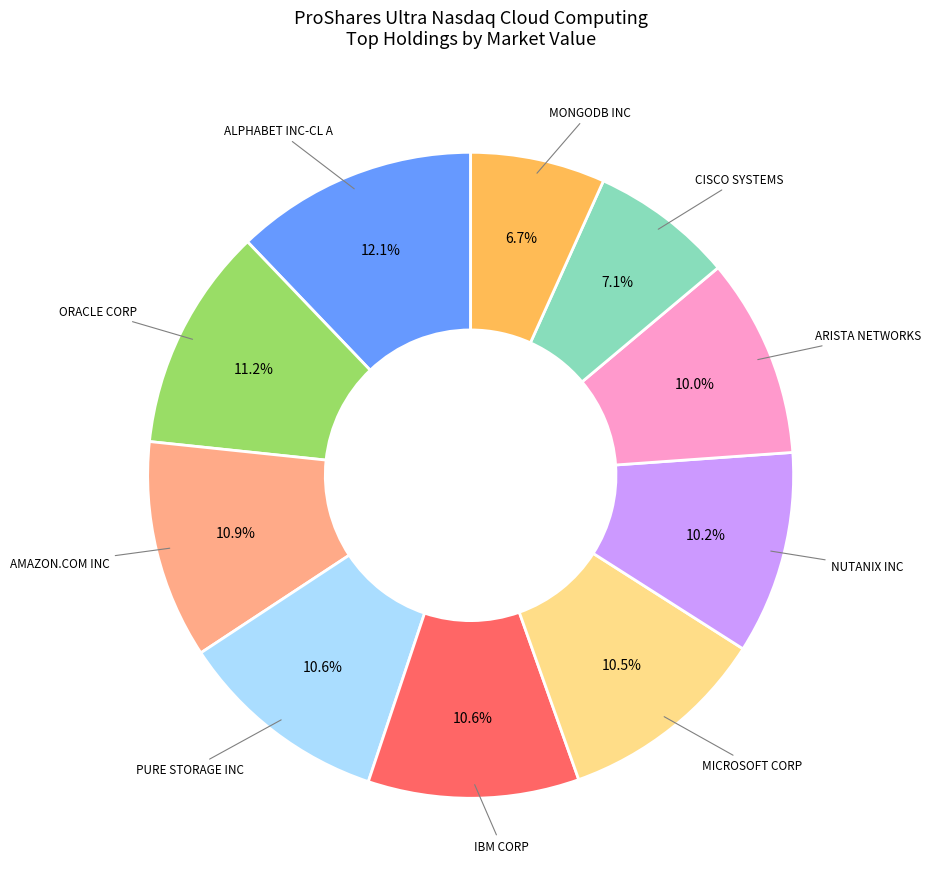

How many slices are in this pie chart?

10